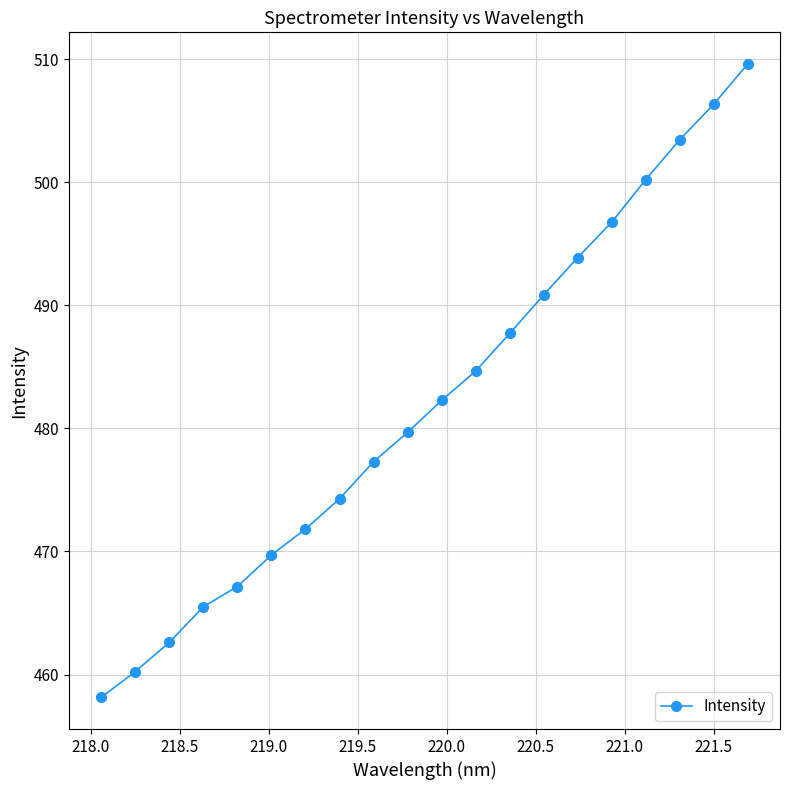

What is the sum of all values?

9642.3